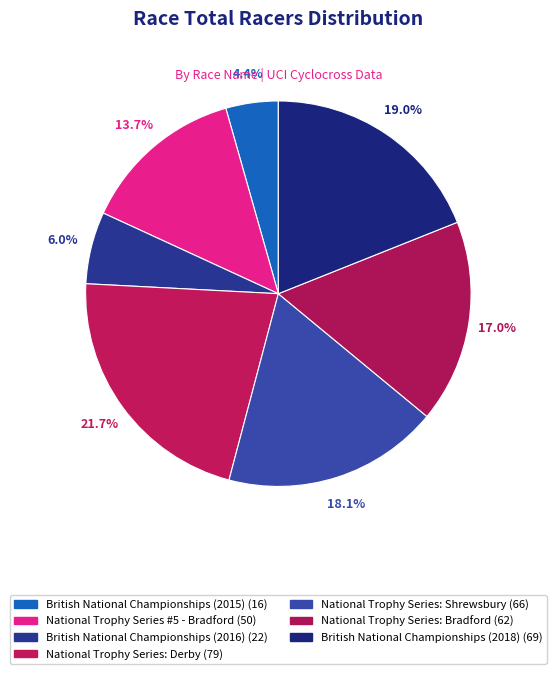

Does any single category account for the majority?

No